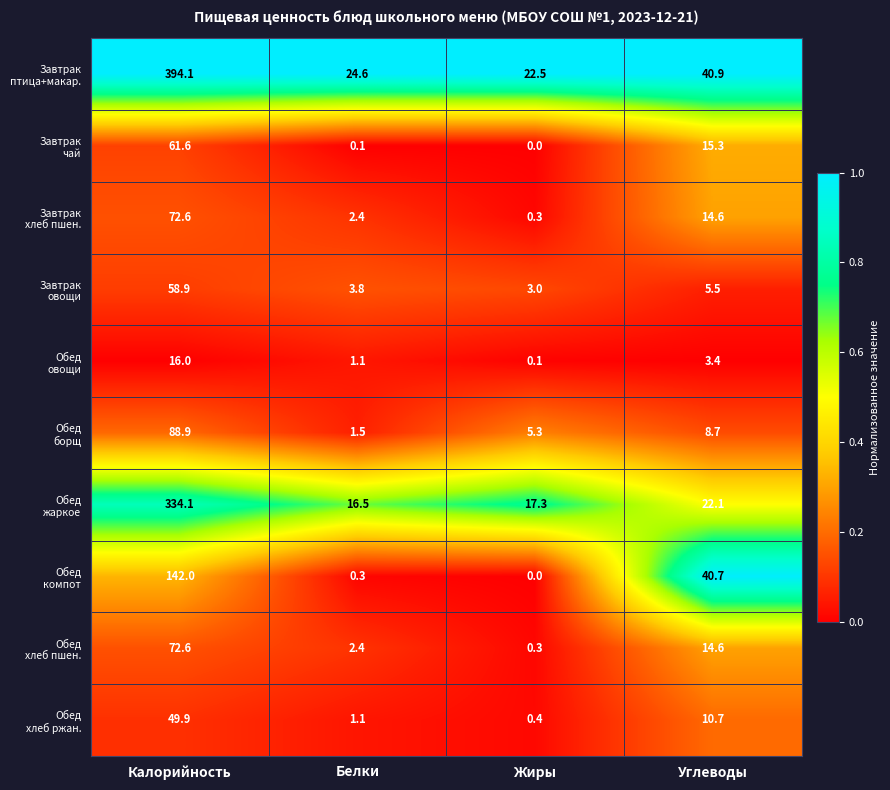

At which category is the sum across all series the highest?

Калорийность